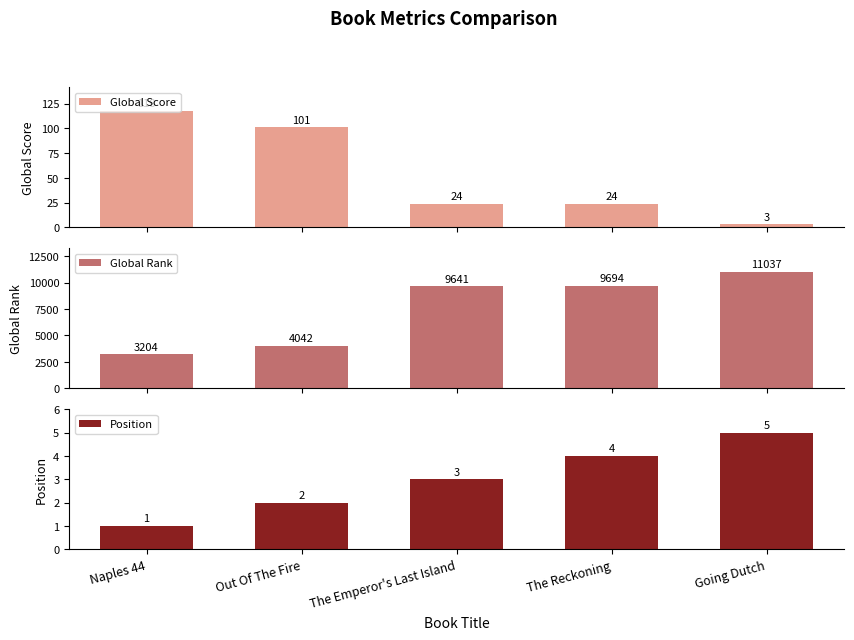

What is the total value across all series at The Reckoning?

9722